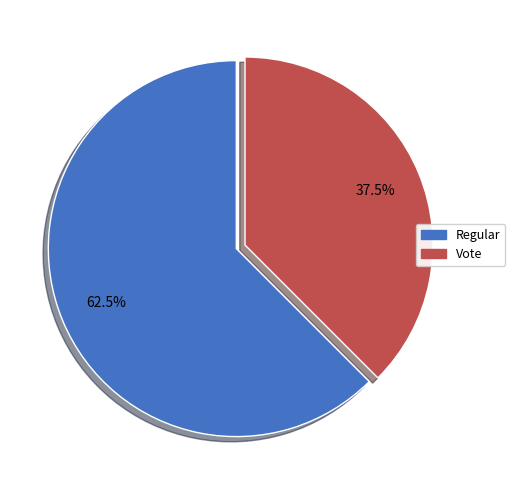

Approximately how many times larger is the value at Regular compared to Vote?

1.7